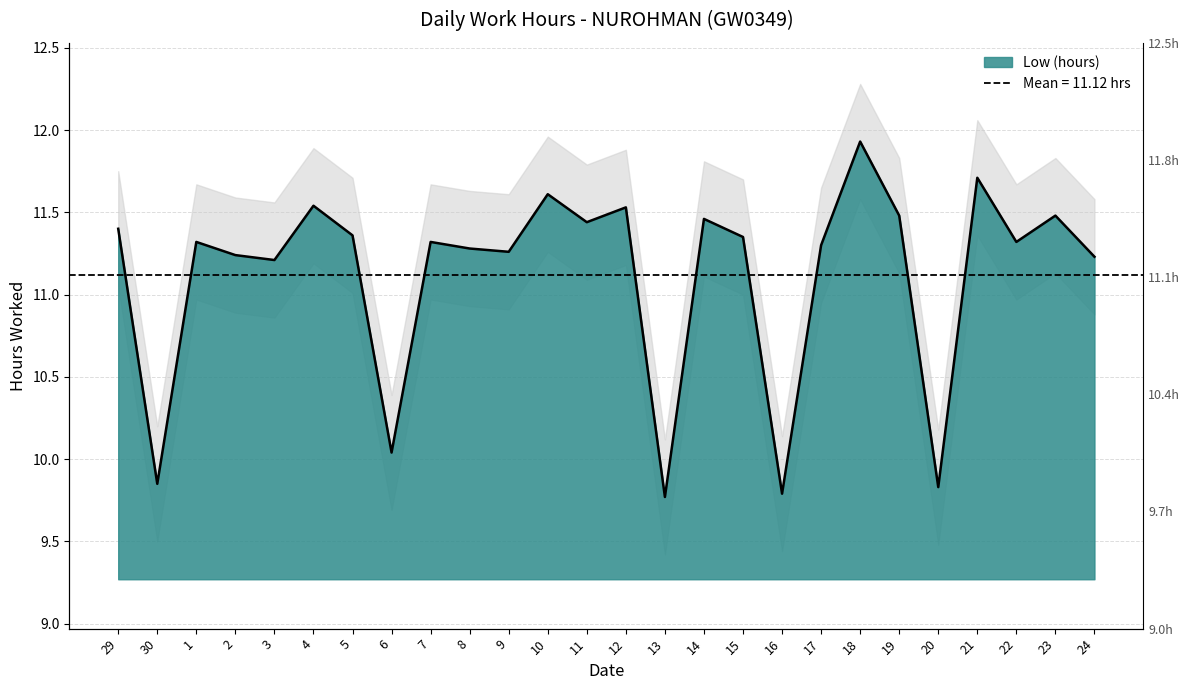

How many distinct data groups are displayed?

1